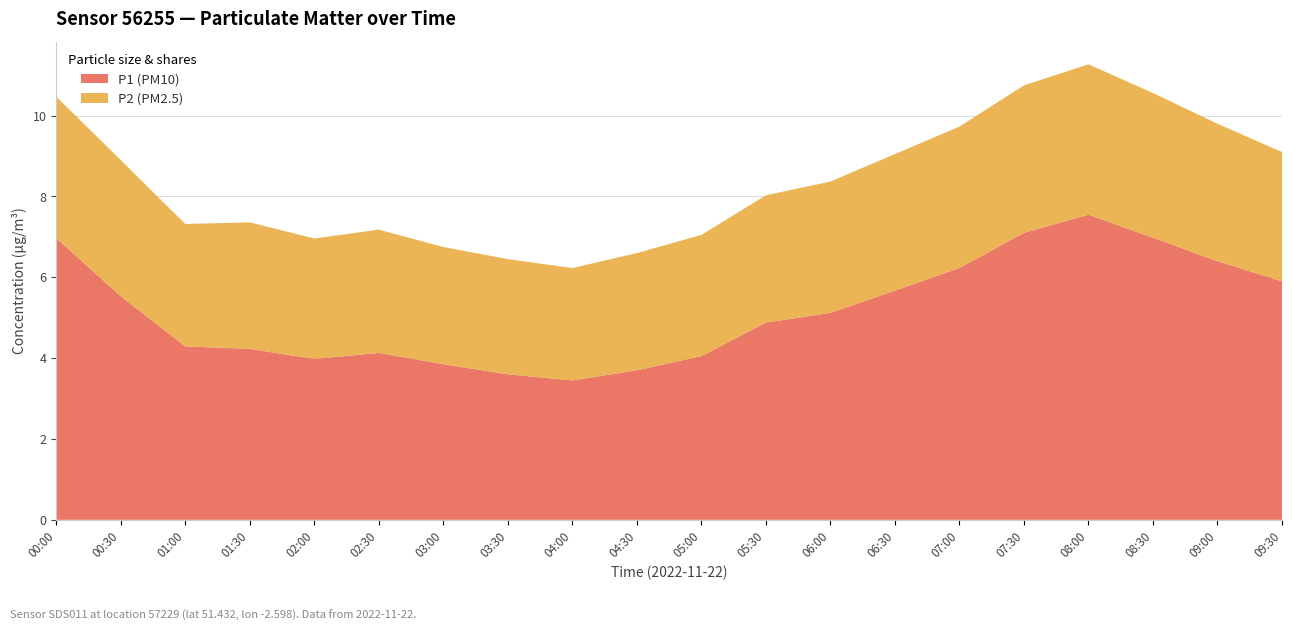

Reading left to right, transcribe all the data shown in this chart.

P1 (PM10): 00:00=7.0	00:30=5.5	01:00=4.3	01:30=4.2	02:00=4.0	02:30=4.1	03:00=3.9	03:30=3.6	04:00=3.5	04:30=3.7	05:00=4.0	05:30=4.9	06:00=5.1	06:30=5.7	07:00=6.2	07:30=7.1	08:00=7.5	08:30=7.0	09:00=6.4	09:30=5.9
P2 (PM2.5): 00:00=3.5	00:30=3.4	01:00=3.0	01:30=3.1	02:00=3.0	02:30=3.0	03:00=2.9	03:30=2.9	04:00=2.8	04:30=2.9	05:00=3.0	05:30=3.1	06:00=3.2	06:30=3.4	07:00=3.5	07:30=3.6	08:00=3.7	08:30=3.6	09:00=3.4	09:30=3.2